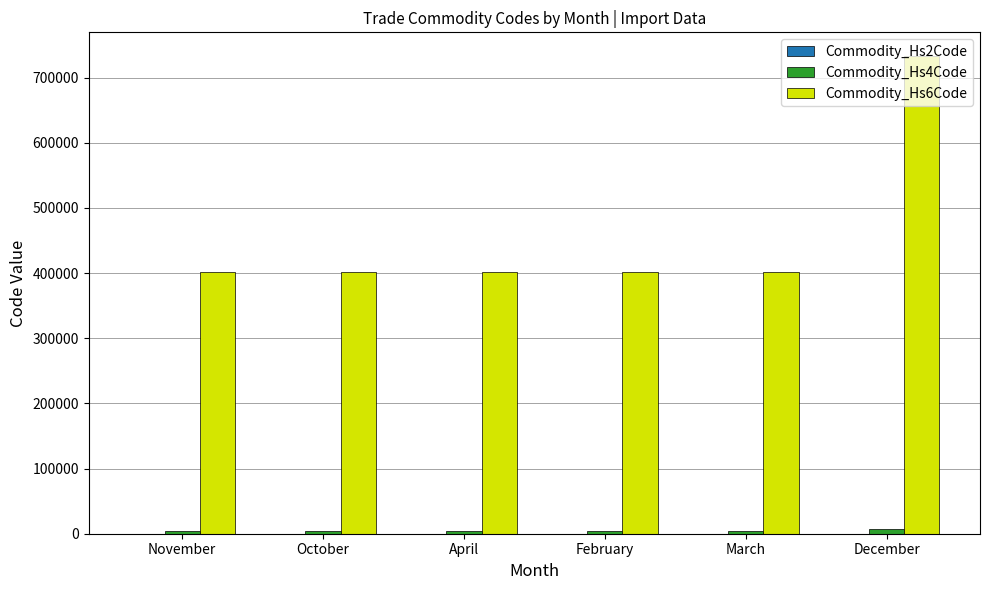

At which category does the chart reach its peak across all series?

December